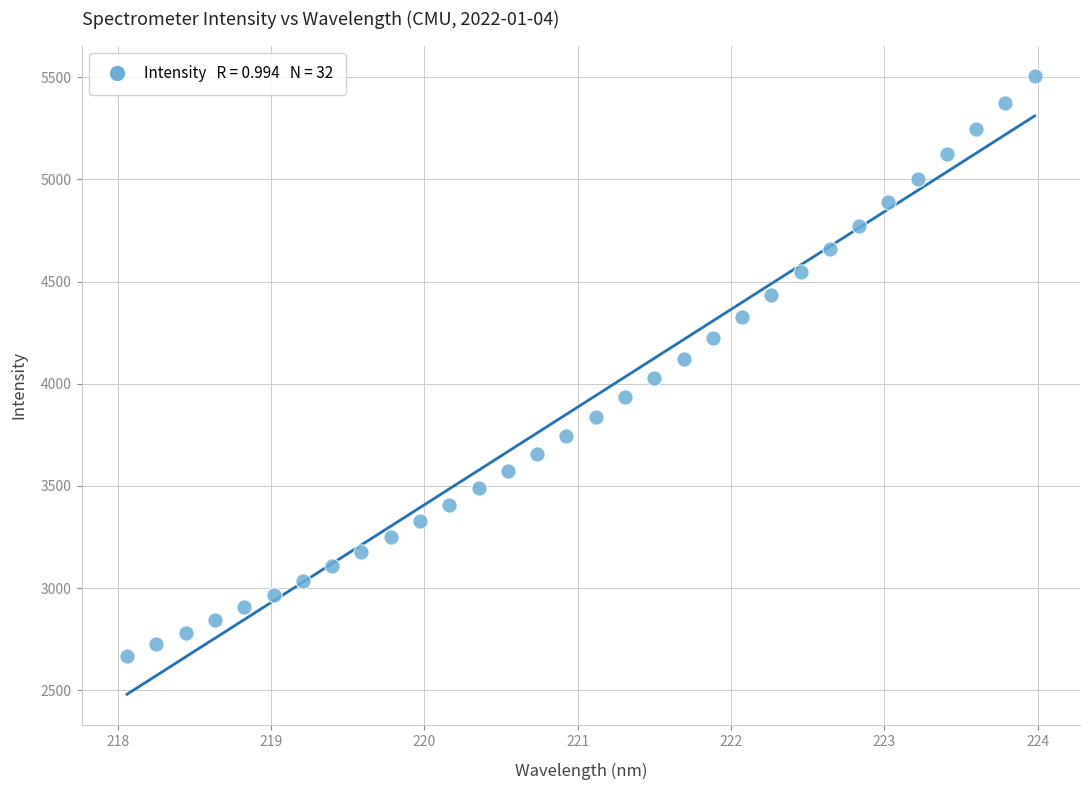

What is the range of X values (max minus min)?

5.9